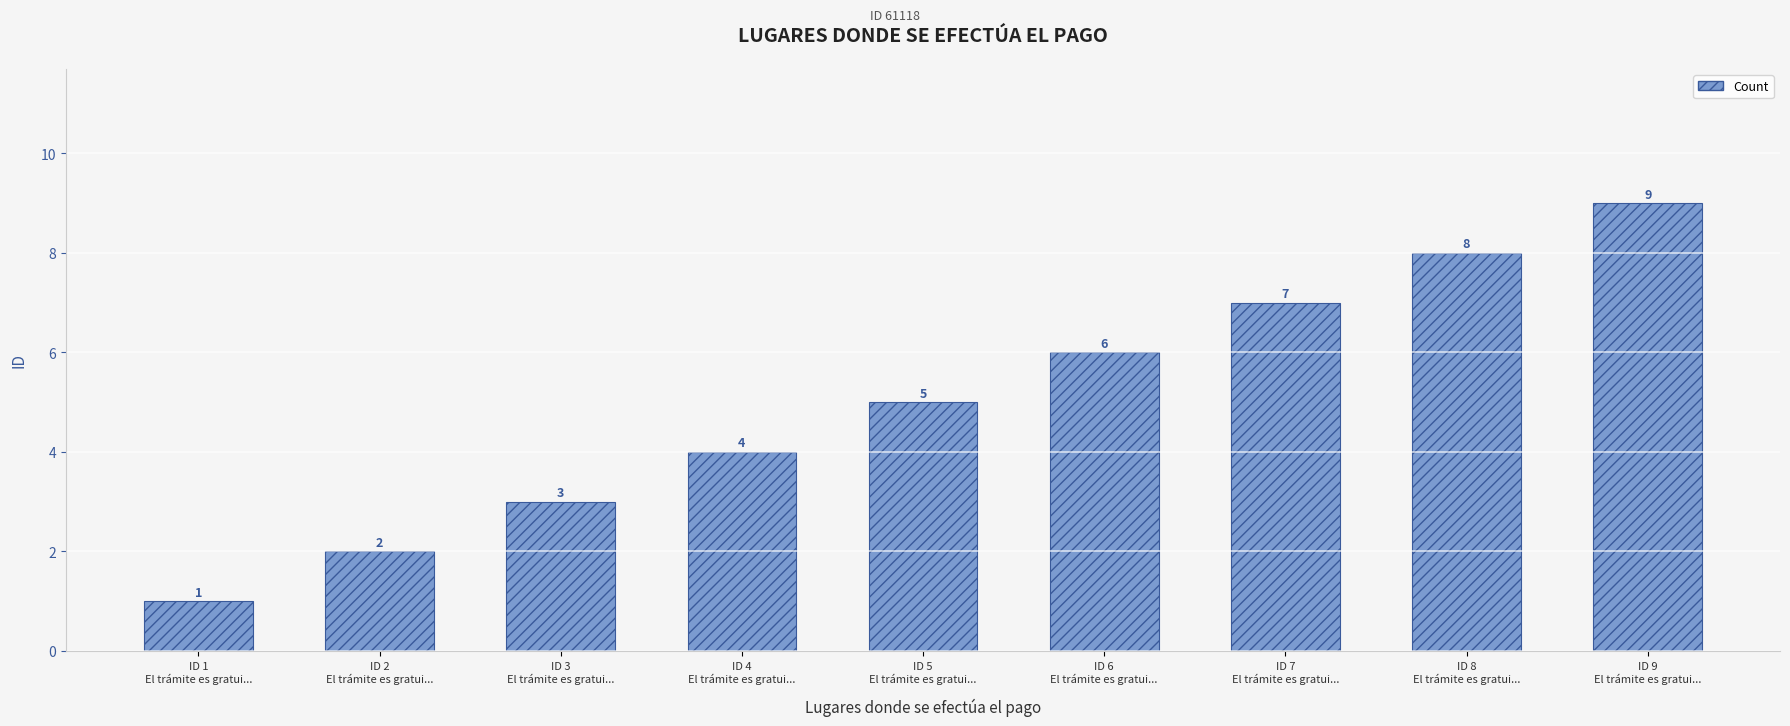

How many values are below 5?

4